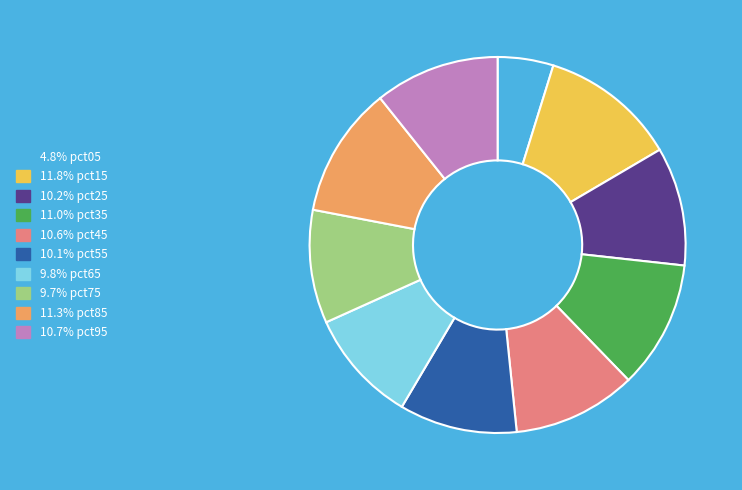

Is the sum of 10.1% pct55 and 10.2% pct25 greater than half?

No